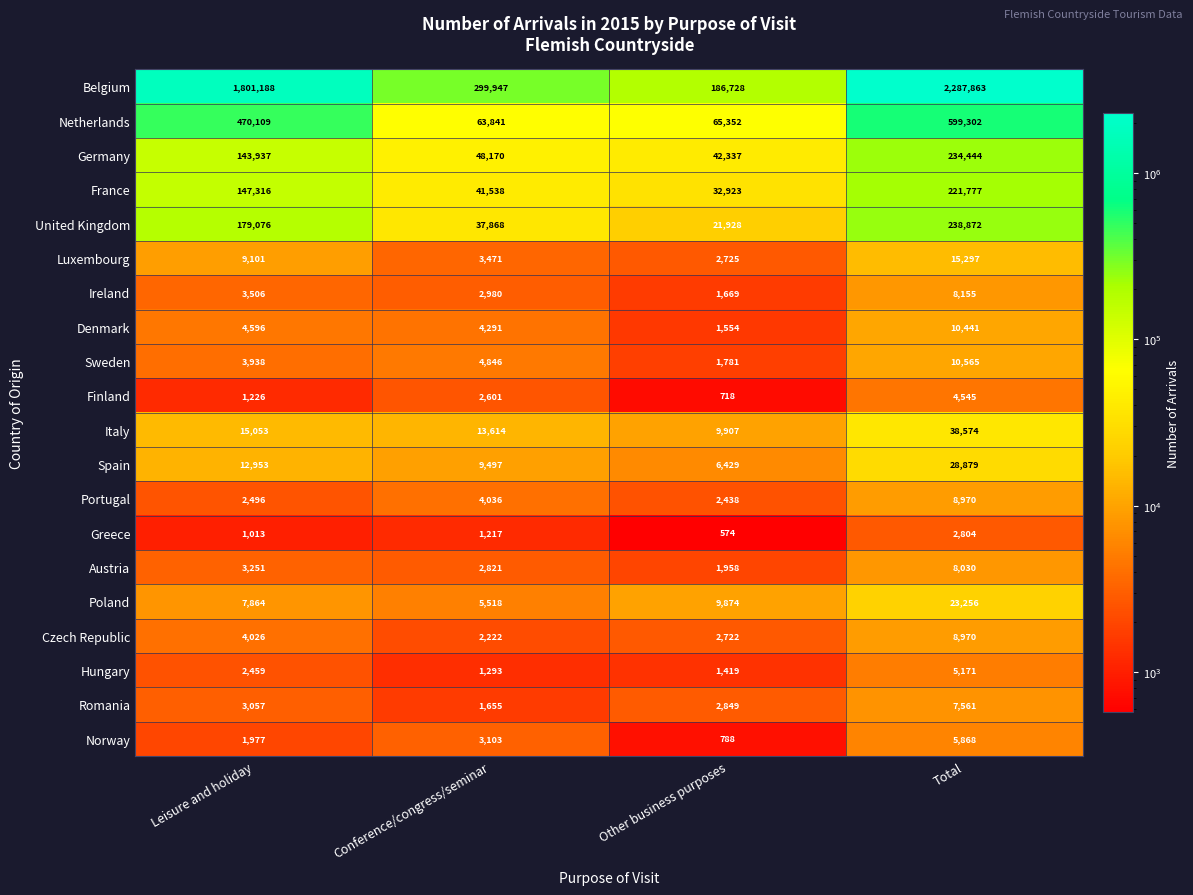

At how many categories does at least one series exceed 1172452?

2